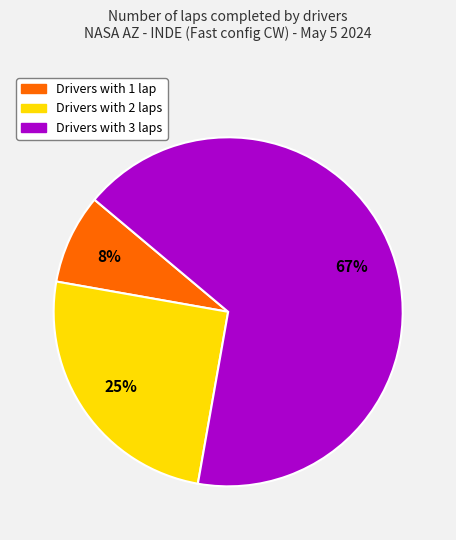

Is there any slice that represents more than half of the pie?

Yes